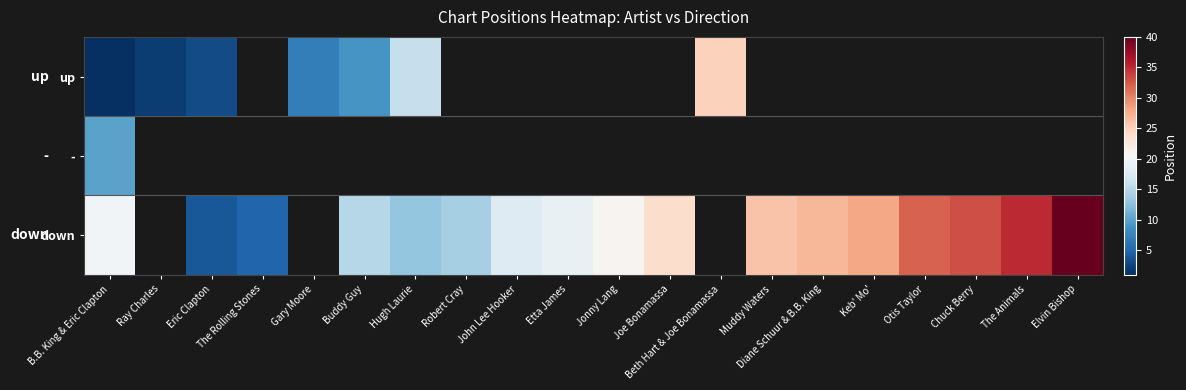

What is the difference between the highest and lowest values at Buddy Guy?

6.0